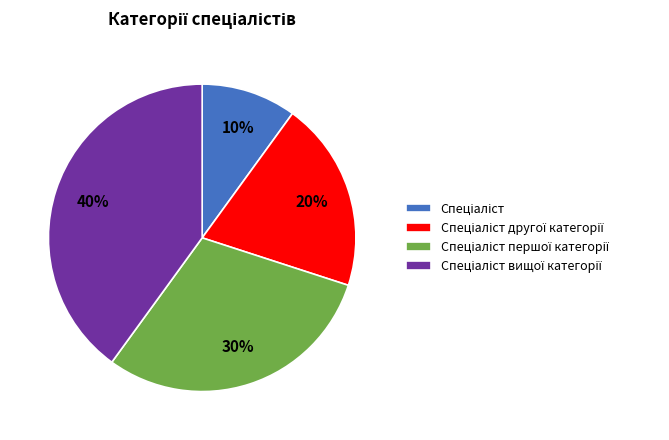

To the nearest percent, what is the difference between the largest and smallest slice percentages?

30%